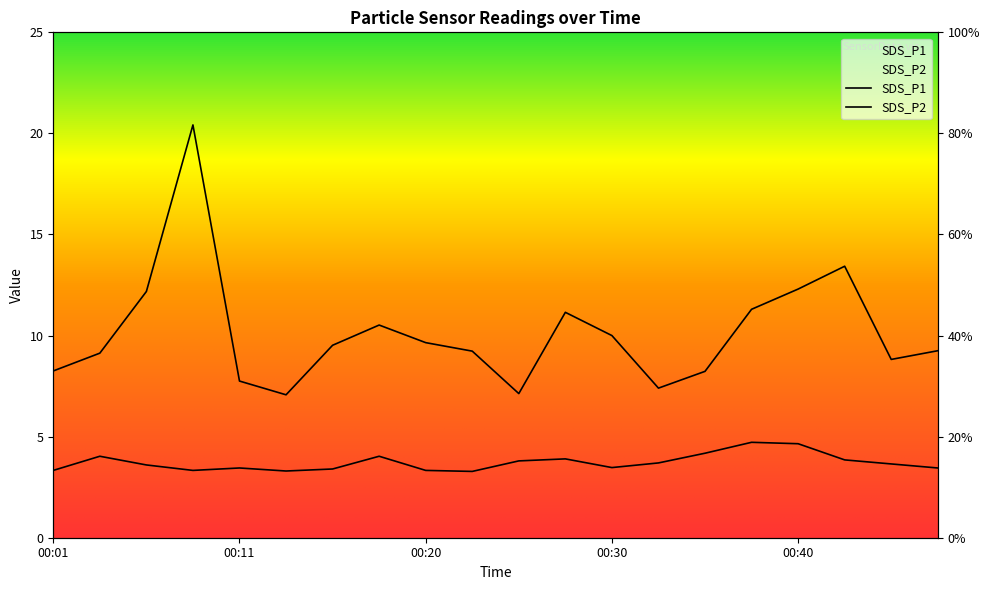

Rank the series by their maximum value, from lowest to highest.

SDS_P2, SDS_P1